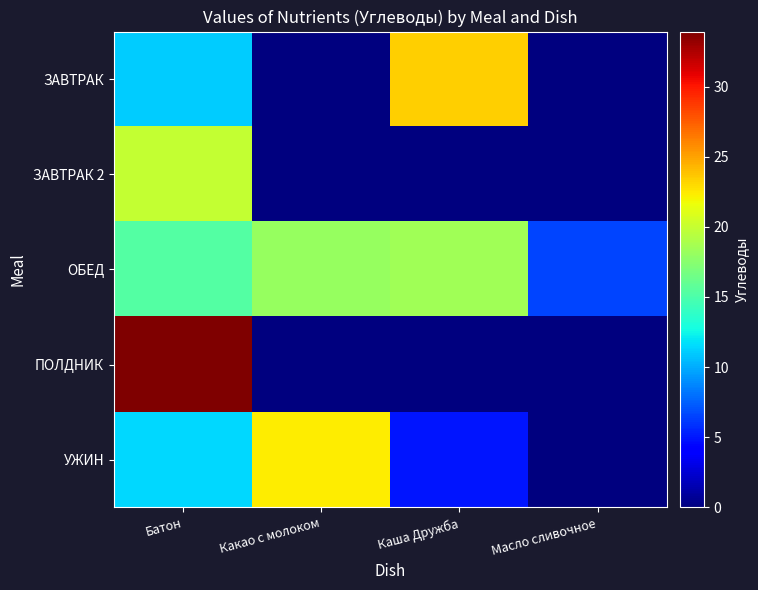

Reading left to right, list all the values displayed in this chart.

ЗАВТРАК: Батон=11.0	Какао с молоком=0.0	Каша Дружба=23.3	Масло сливочное=0.1
ЗАВТРАК 2: Батон=20.0	Какао с молоком=0.0	Каша Дружба=0.0	Масло сливочное=0.0
ОБЕД: Батон=15.3	Какао с молоком=18.1	Каша Дружба=18.5	Масло сливочное=6.5
ПОЛДНИК: Батон=33.9	Какао с молоком=0.0	Каша Дружба=0.0	Масло сливочное=0.0
УЖИН: Батон=11.5	Какао с молоком=22.3	Каша Дружба=5.0	Масло сливочное=0.0